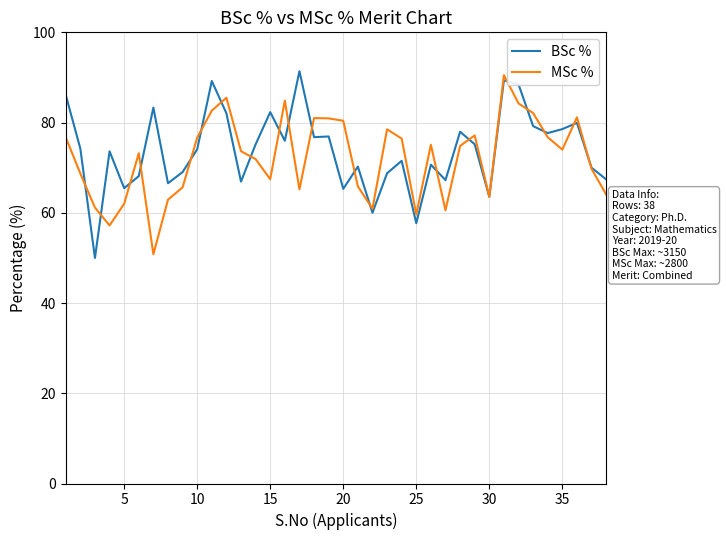

What is the minimum value shown in the chart?

50.0